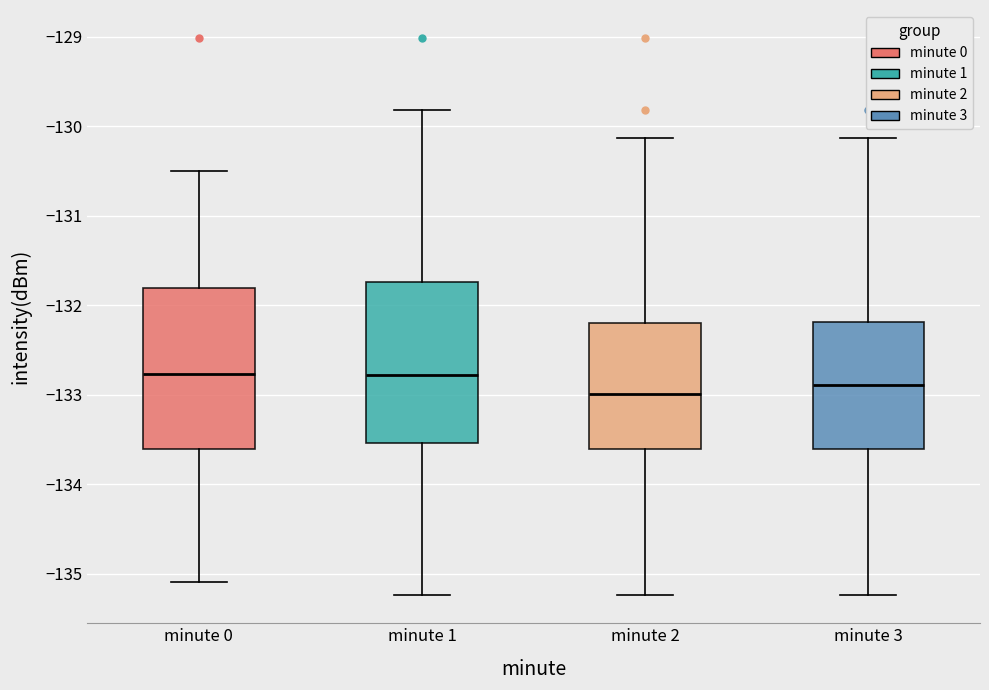

Reading left to right, transcribe this box plot: for each box, give where its median line is, the range the box spans, and where its two whiskers end, as read against the y-axis. The values are not printed on the chart, so give them approximately, as read against the axis.

minute 0: median -132.8, box -133.6 to -131.8, whiskers -135.1 to -130.5
minute 1: median -132.8, box -133.5 to -131.7, whiskers -135.2 to -129.8
minute 2: median -133.0, box -133.6 to -132.2, whiskers -135.2 to -130.1
minute 3: median -132.9, box -133.6 to -132.2, whiskers -135.2 to -130.1